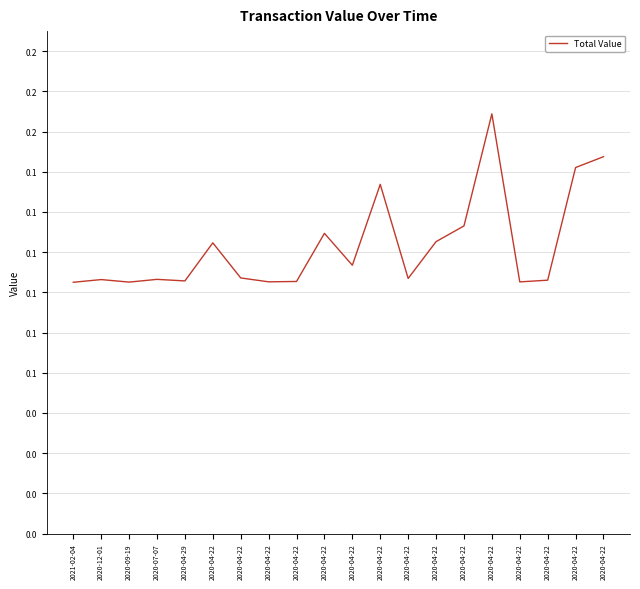

Reading left to right, list all the values displayed in this chart.

0.1	0.1	0.1	0.1	0.1	0.1	0.1	0.1	0.1	0.1	0.1	0.1	0.1	0.1	0.1	0.2	0.1	0.1	0.1	0.2